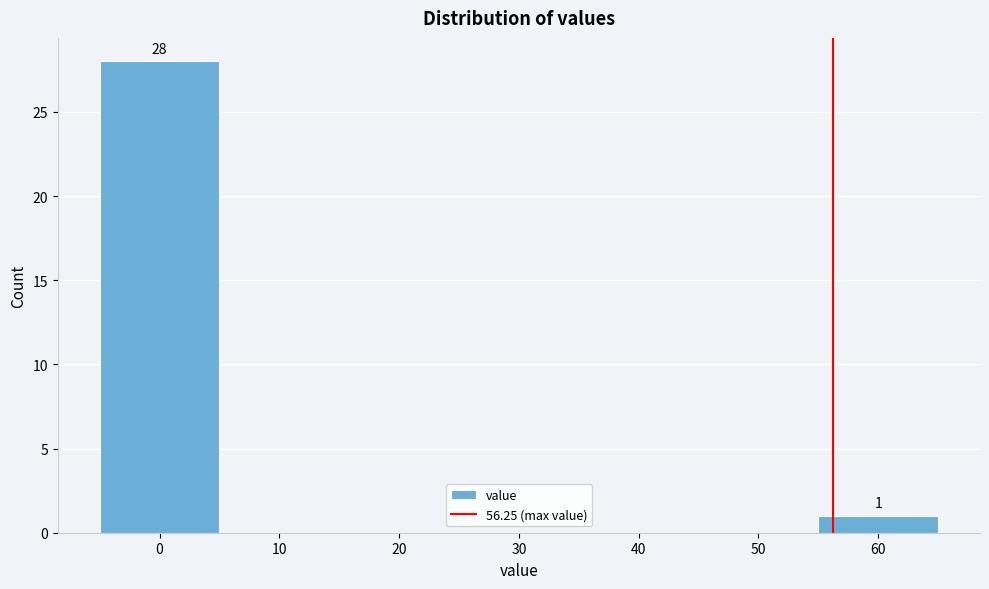

Over which range of the x-axis is the bar tallest?

-5 to 5